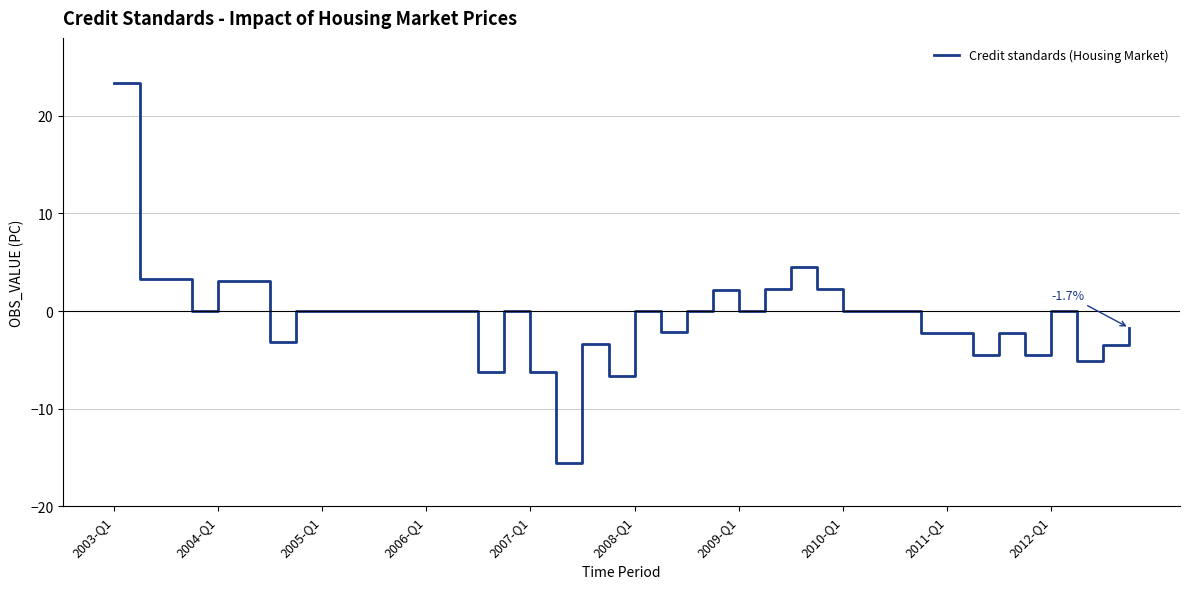

What is the smallest value displayed?

-15.6